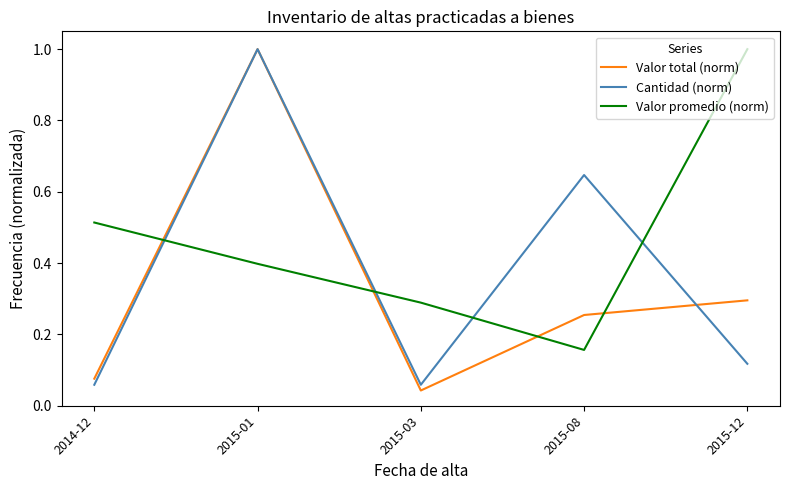

Which series has the largest total across all categories?

Valor promedio (norm)